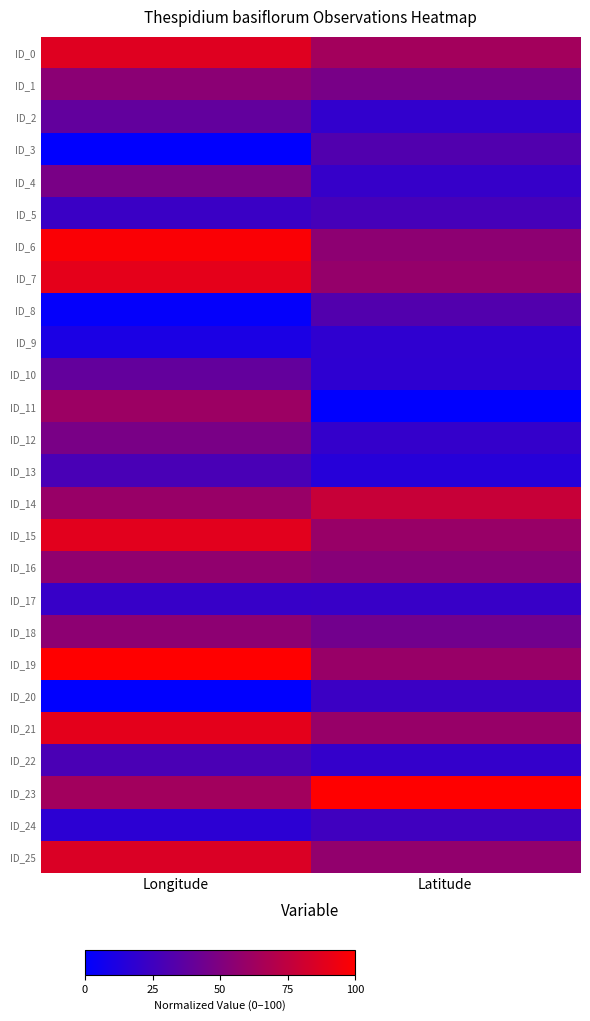

Which series has the largest range (max minus min)?

ID_11